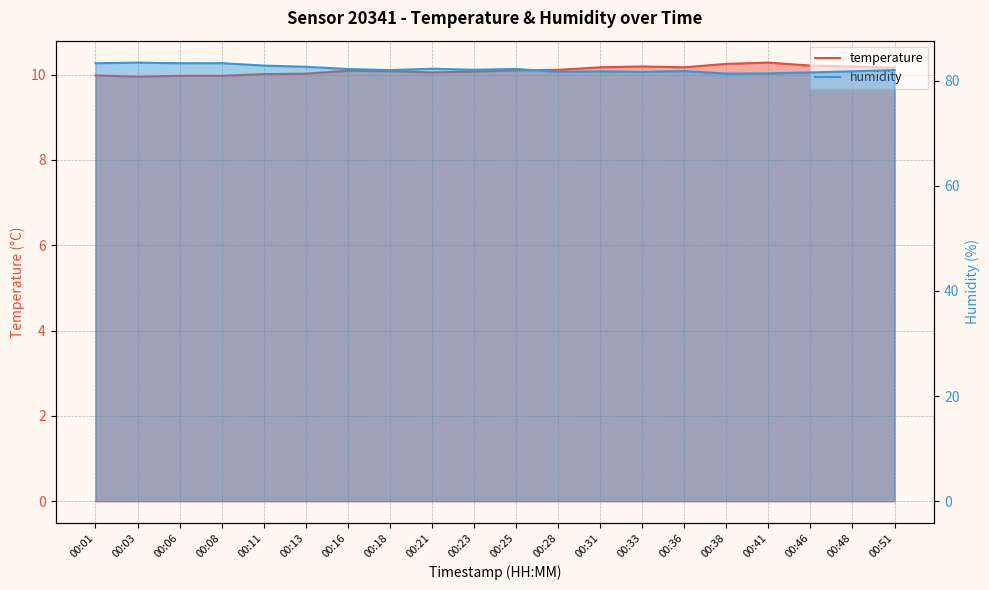

List the series in order of their overall mean, lowest first.

temperature, humidity